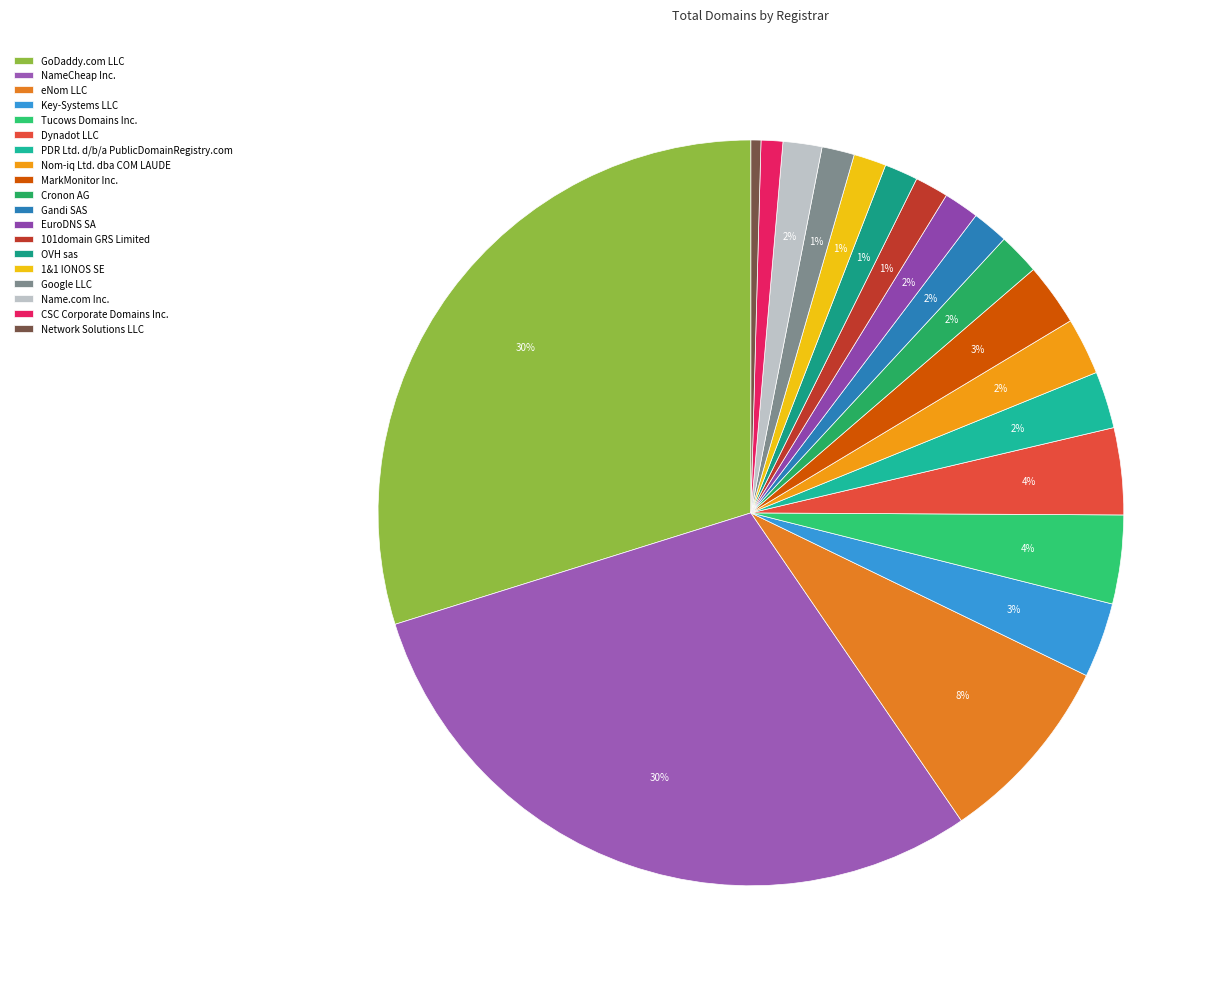

To the nearest percent, what is the difference between the largest and smallest slice percentages?

29%